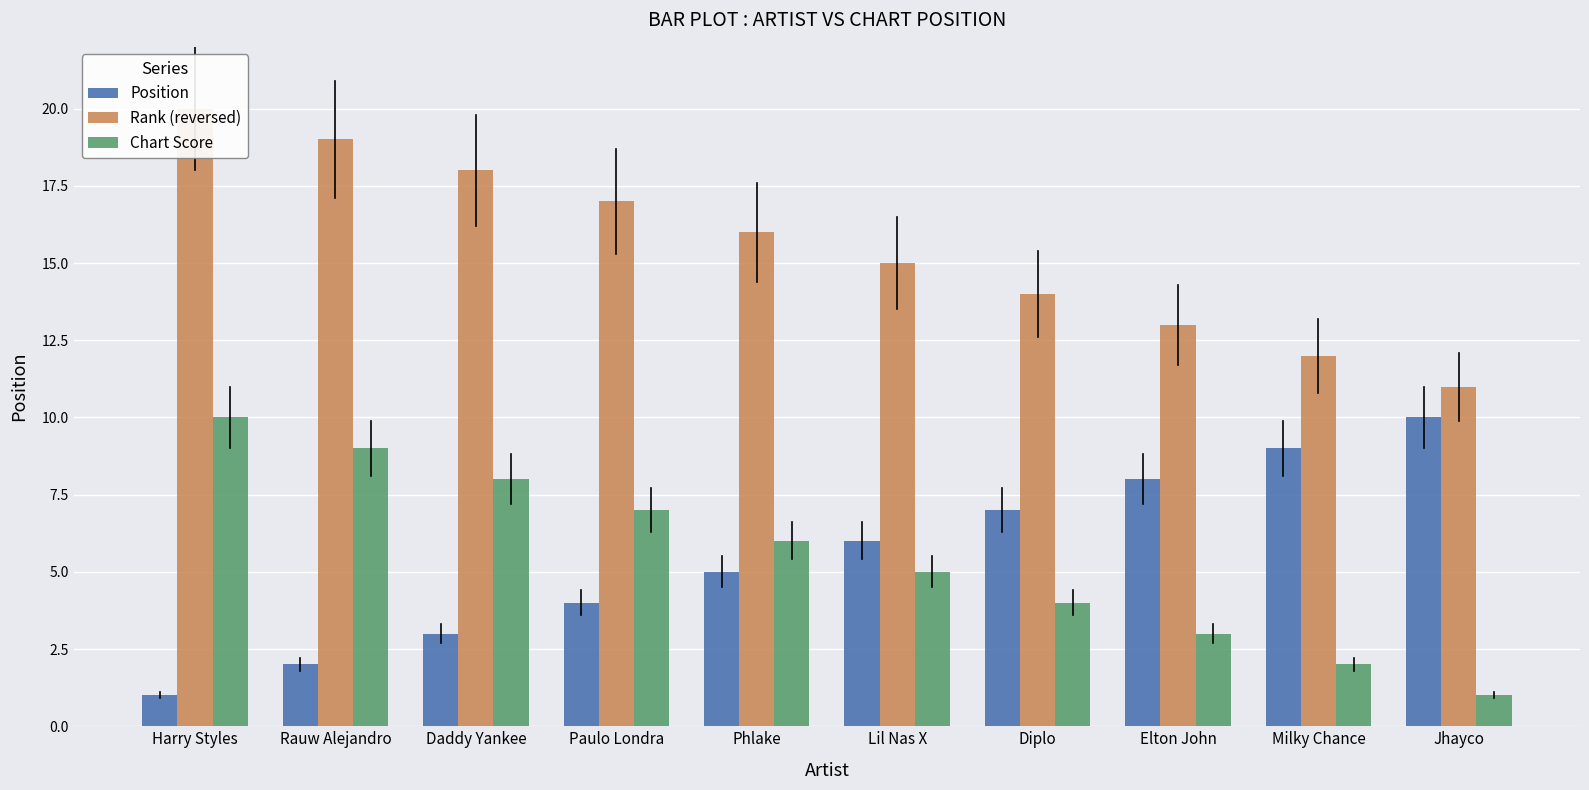

The value of Chart Score at Diplo is 2. True or false?

False